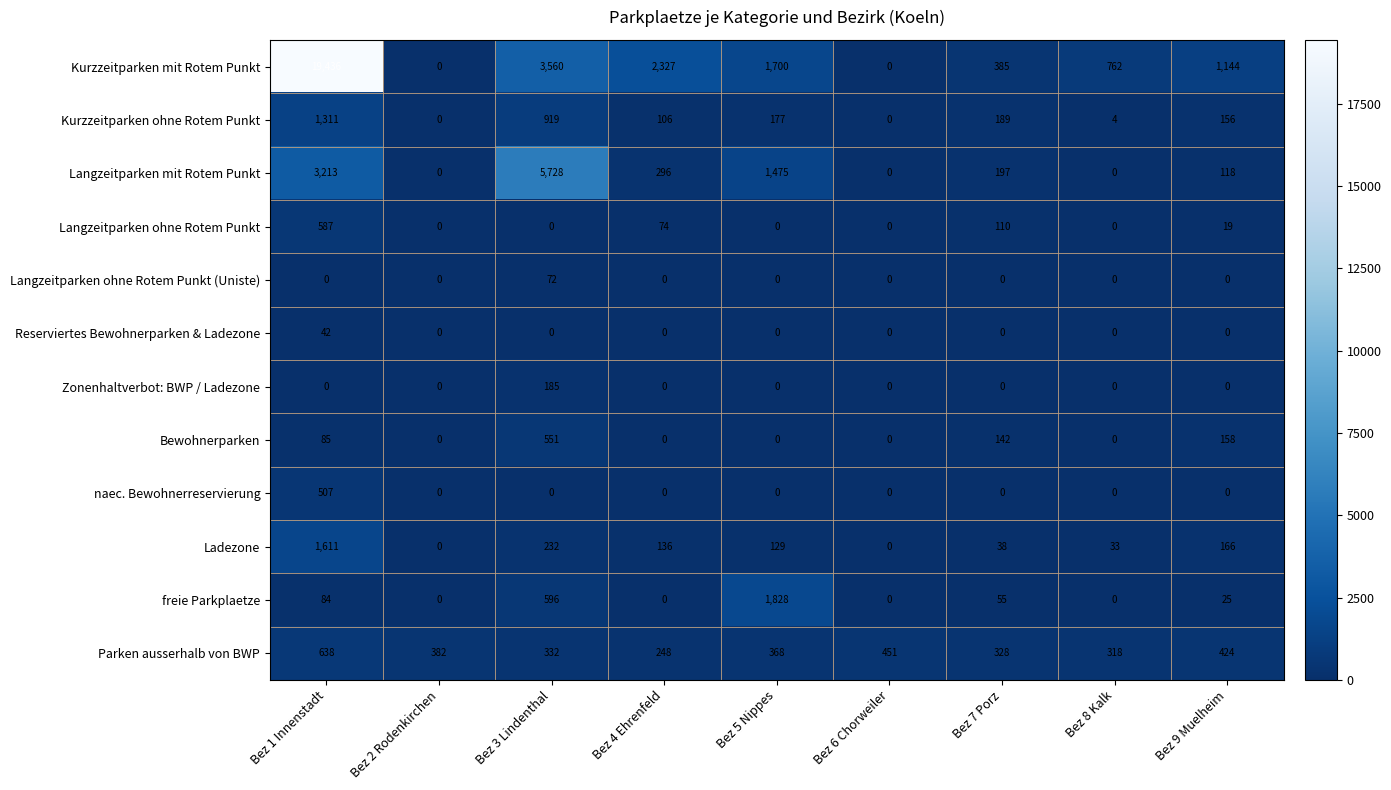

The Reserviertes Bewohnerparken & Ladezone series shows 0 at Bez 3 Lindenthal. True or false?

True